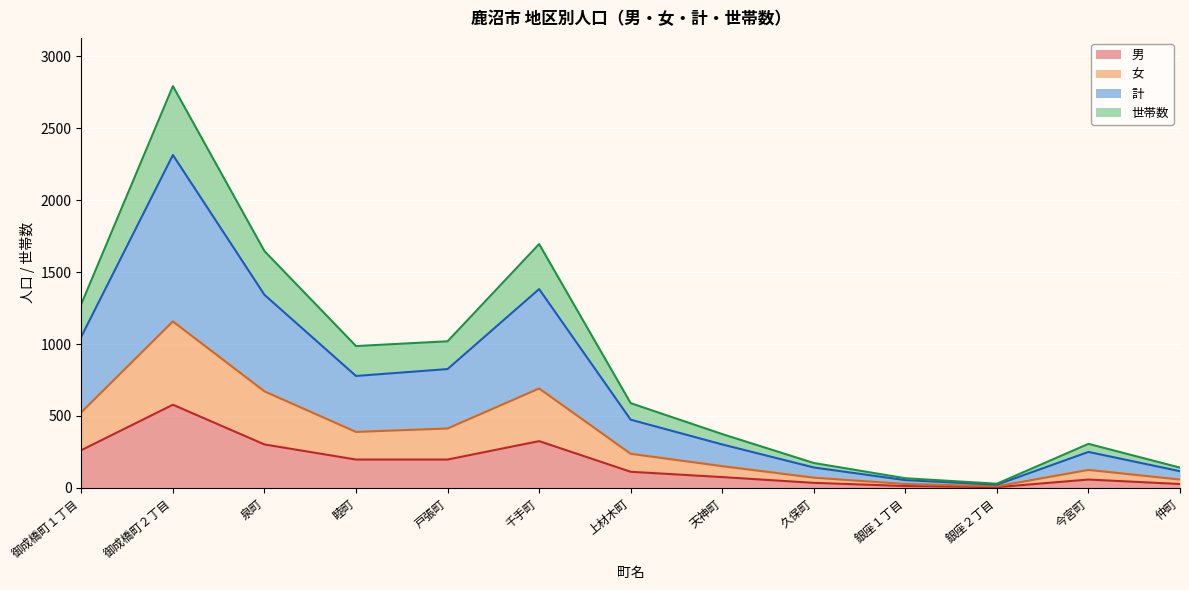

True or false: 世帯数 and 男 cross at least once.

False